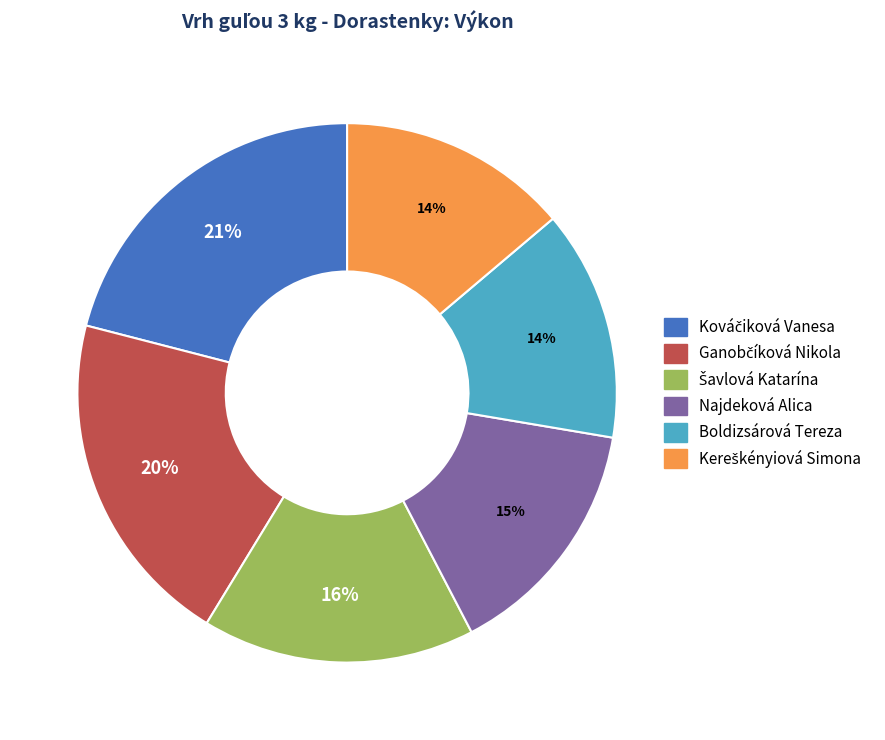

What percentage is the Boldizsárová Tereza slice, to the nearest percent?

14%